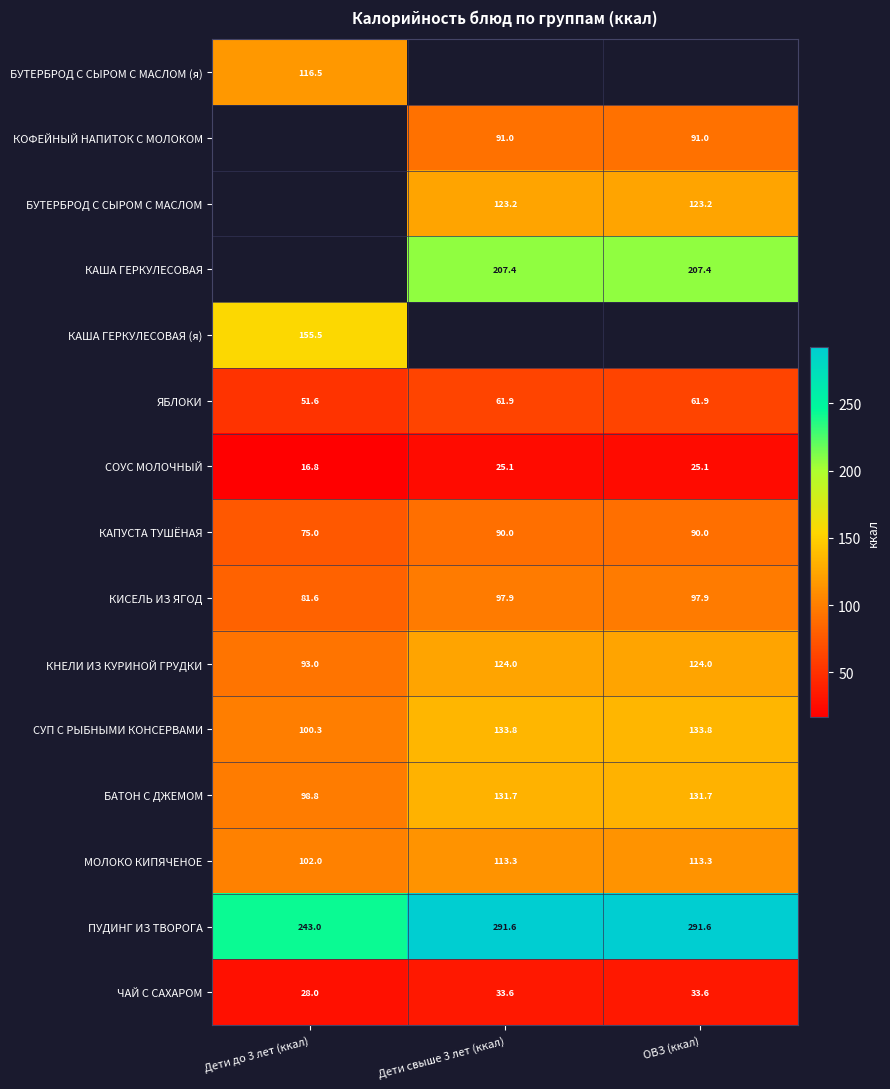

Which has a higher value, ОВЗ (ккал) or Дети свыше 3 лет (ккал)?

Дети свыше 3 лет (ккал)